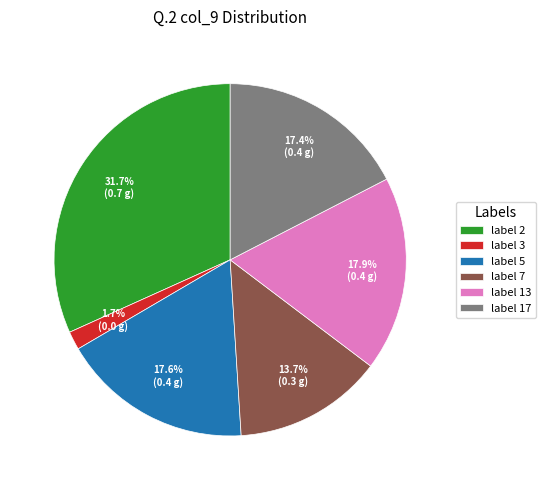

Approximately how many times larger is the value at label 7 compared to label 2?

0.4